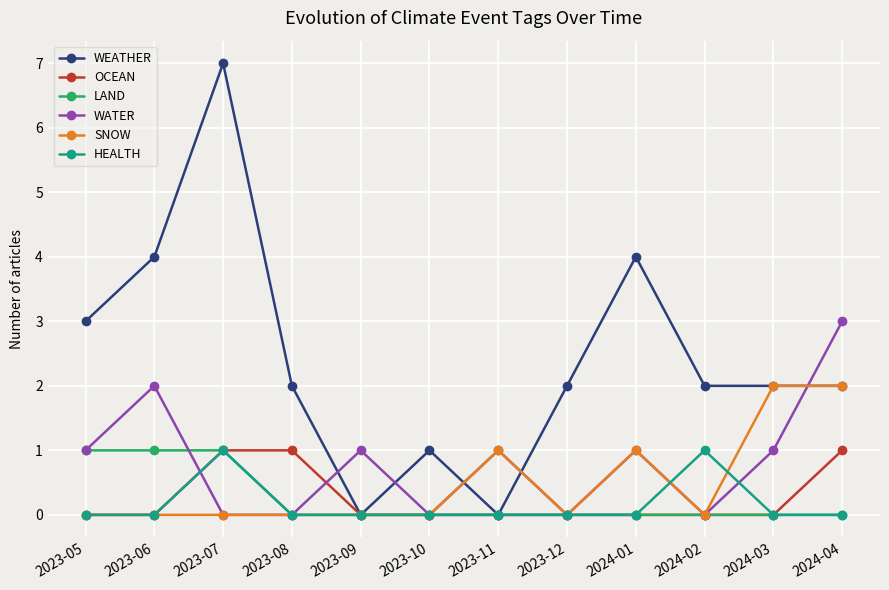

What position from the left is 2023-07?

3